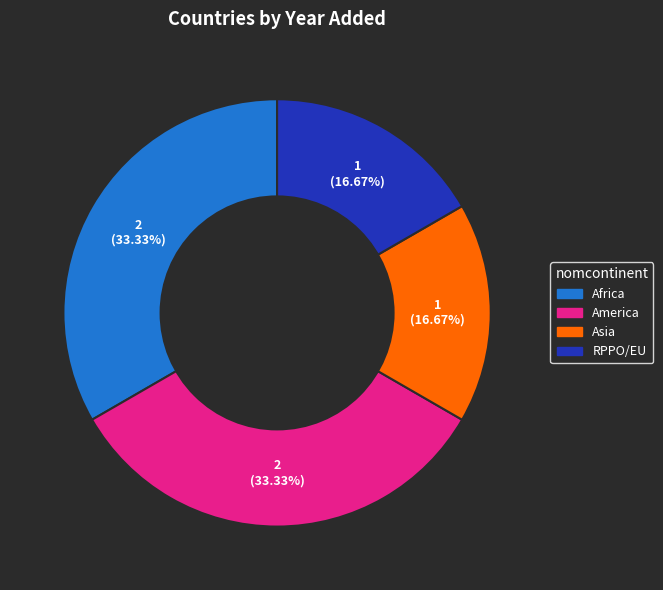

What is the ratio of the value at Africa to the value at Asia?

2.0